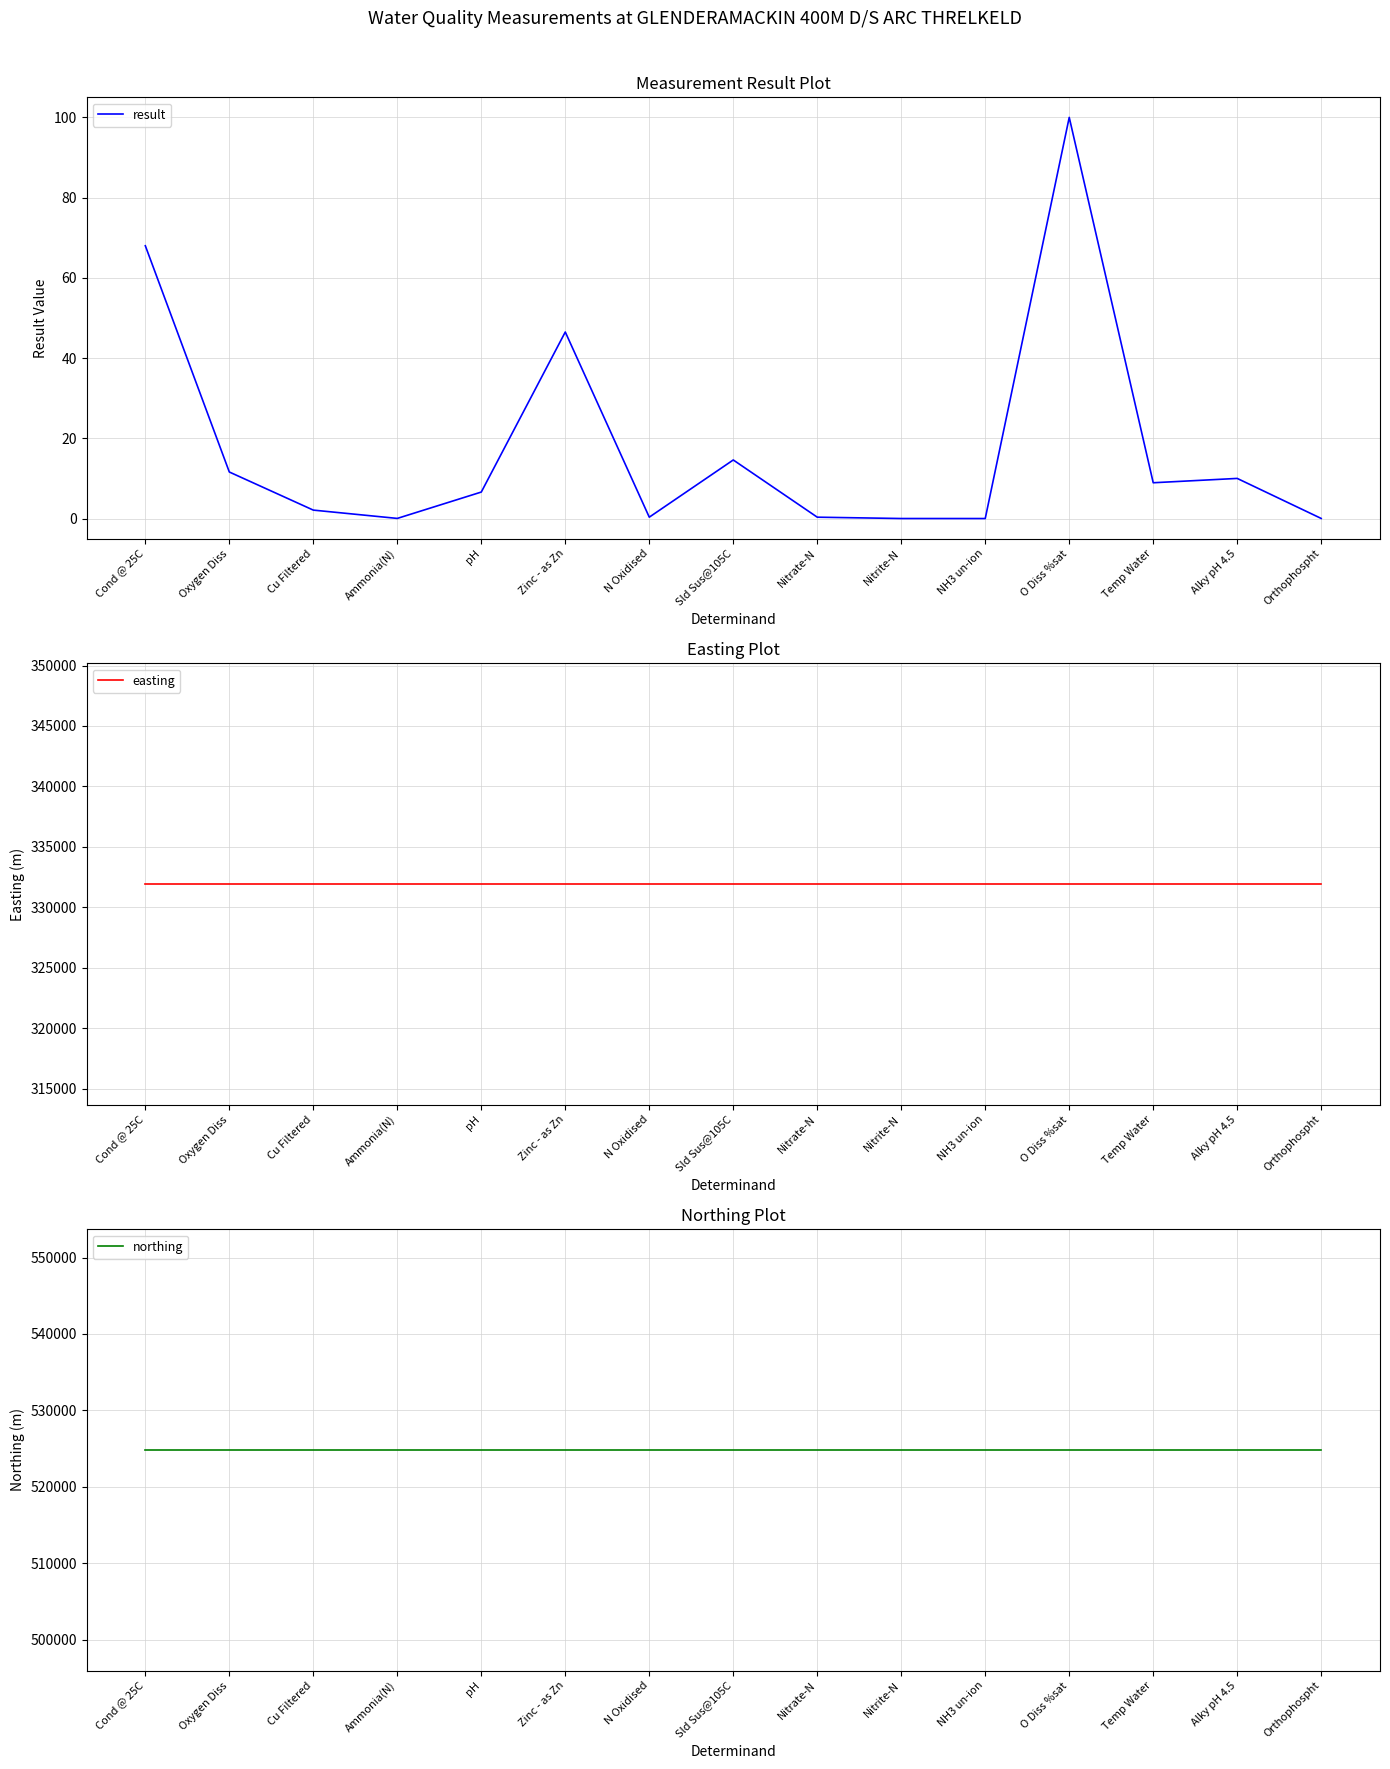

The value of easting at Alky pH 4.5 is 551828.5. True or false?

False